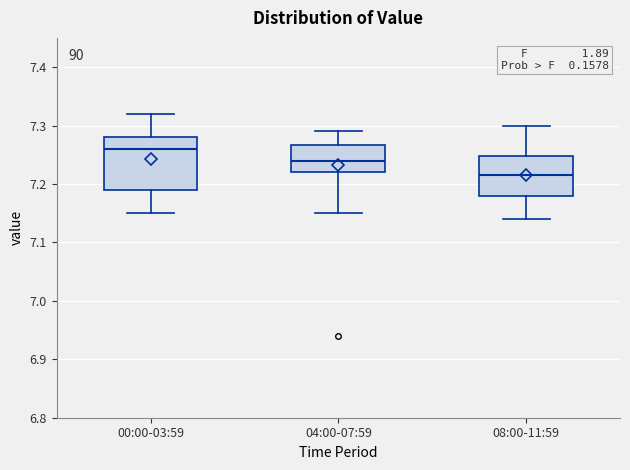

Where does the median line of the box for 08:00-11:59 sit on the y-axis? The values are not printed on the chart, so give them approximately, as read against the axis.

7.22